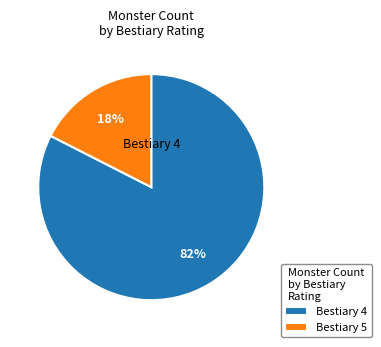

Rank the categories by value from highest to lowest.

Bestiary 4, Bestiary 5